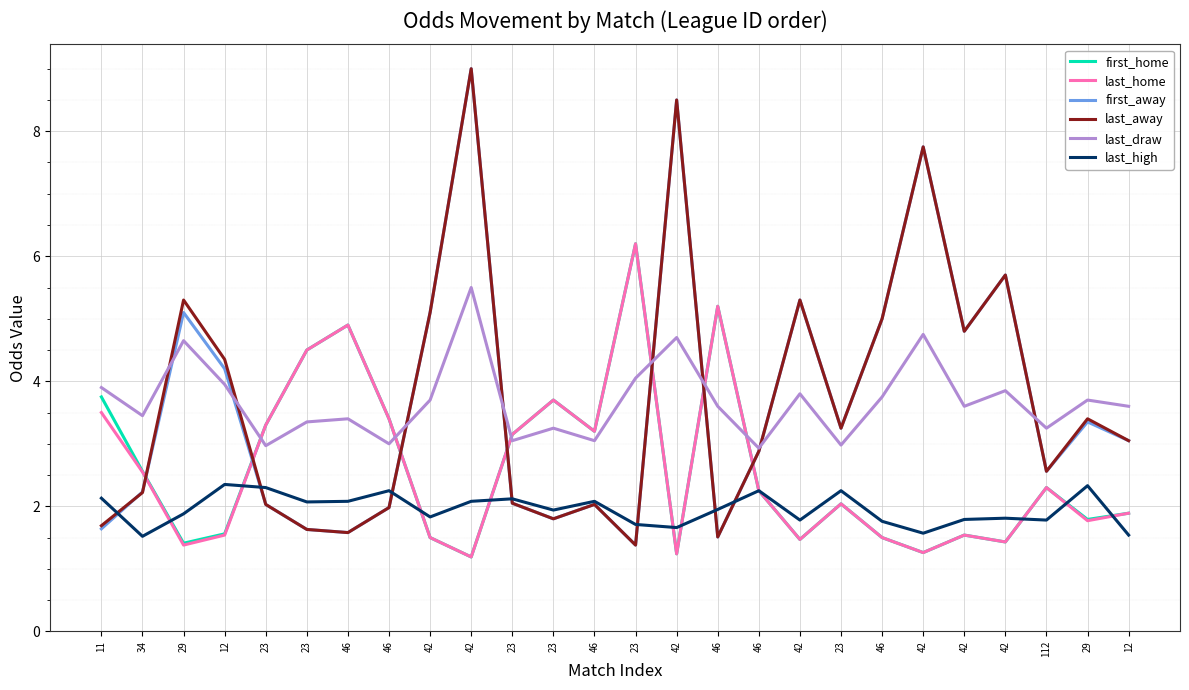

True or false: first_home has a value of 3.3 at 23.

True